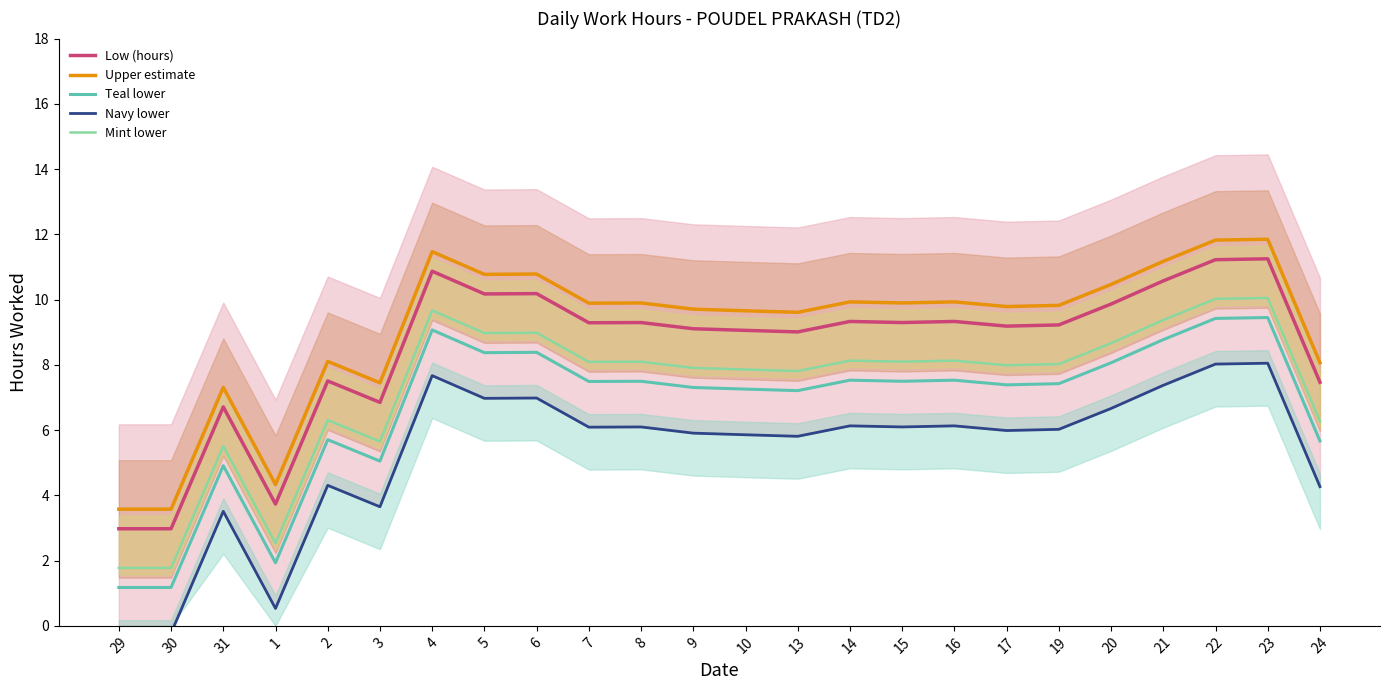

At which label is Mint lower closest to 5?

31